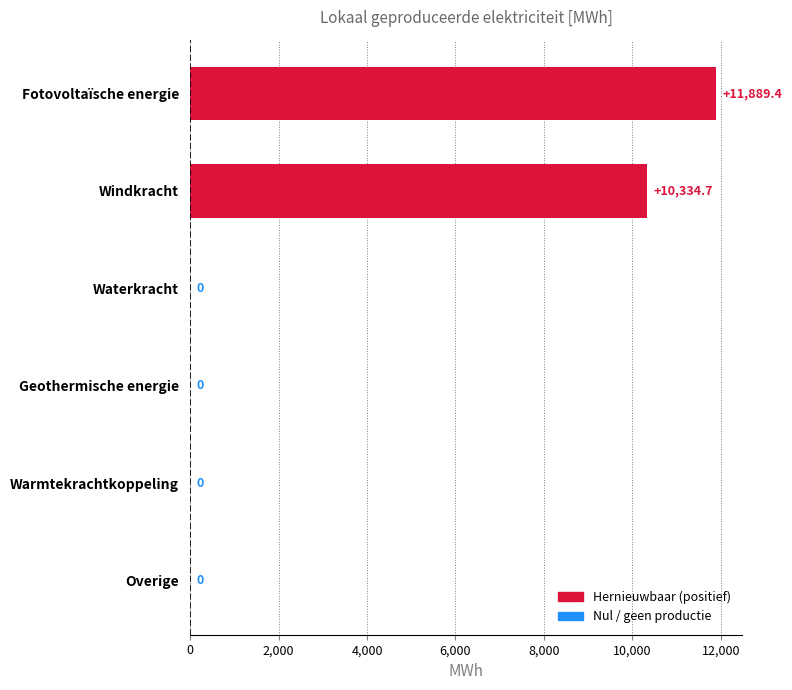

The chart shows a value of 11889.4 at Fotovoltaïsche energie. True or false?

True